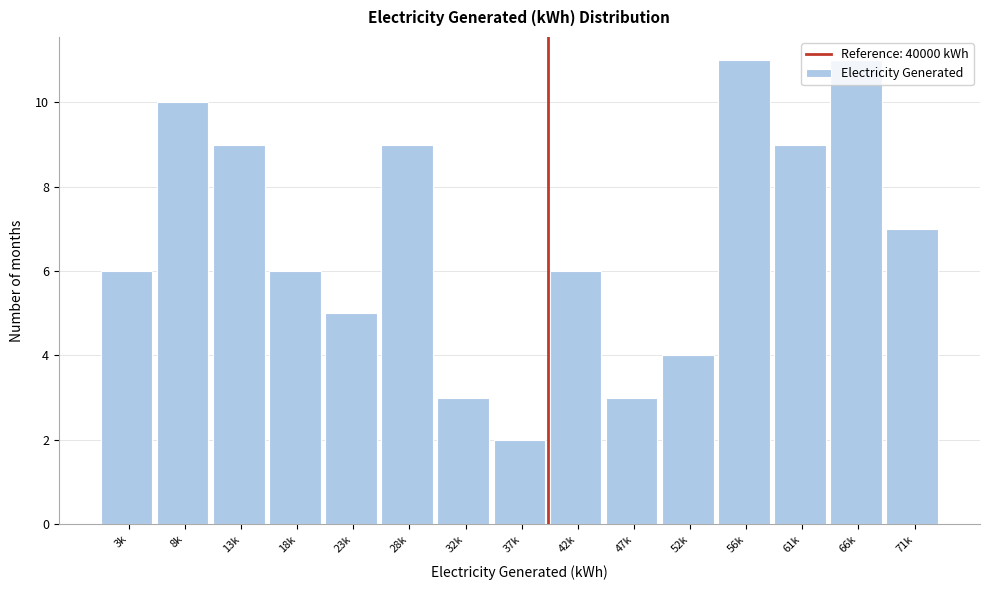

What is the greatest value displayed?

11